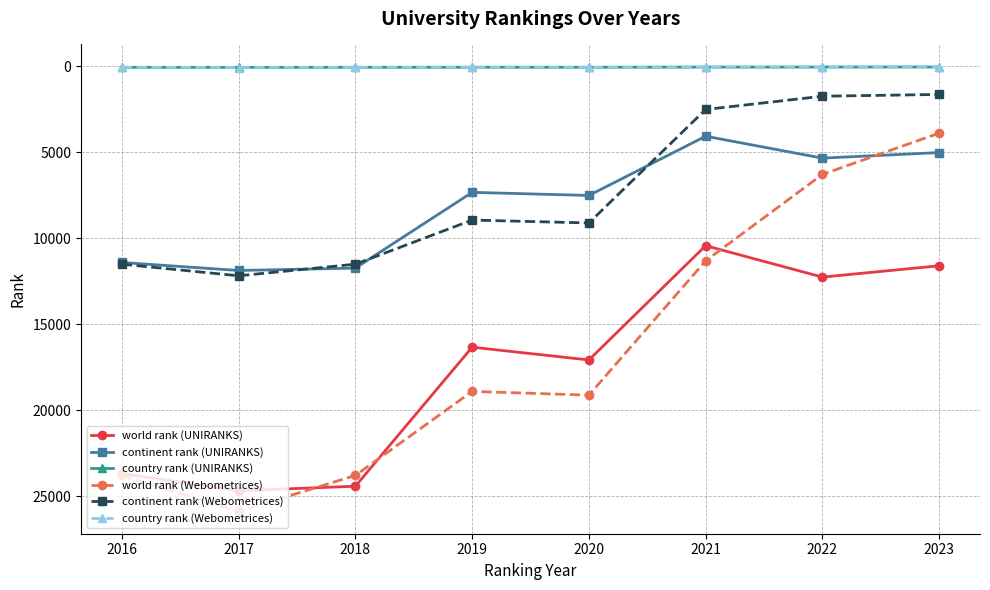

True or false: world rank (UNIRANKS) and country rank (UNIRANKS) intersect in this chart.

False